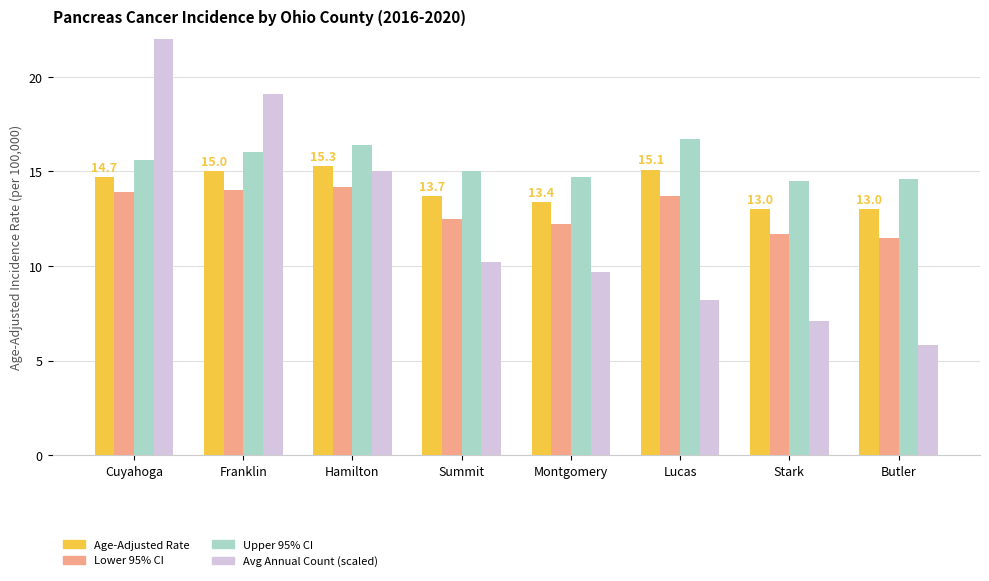

Rank the series by their maximum value, from highest to lowest.

Avg Annual Count (scaled), Upper 95% CI, Age-Adjusted Rate, Lower 95% CI